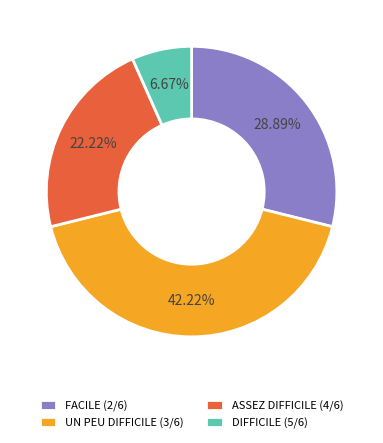

What portion of the pie excludes FACILE (2/6)?

71.1%